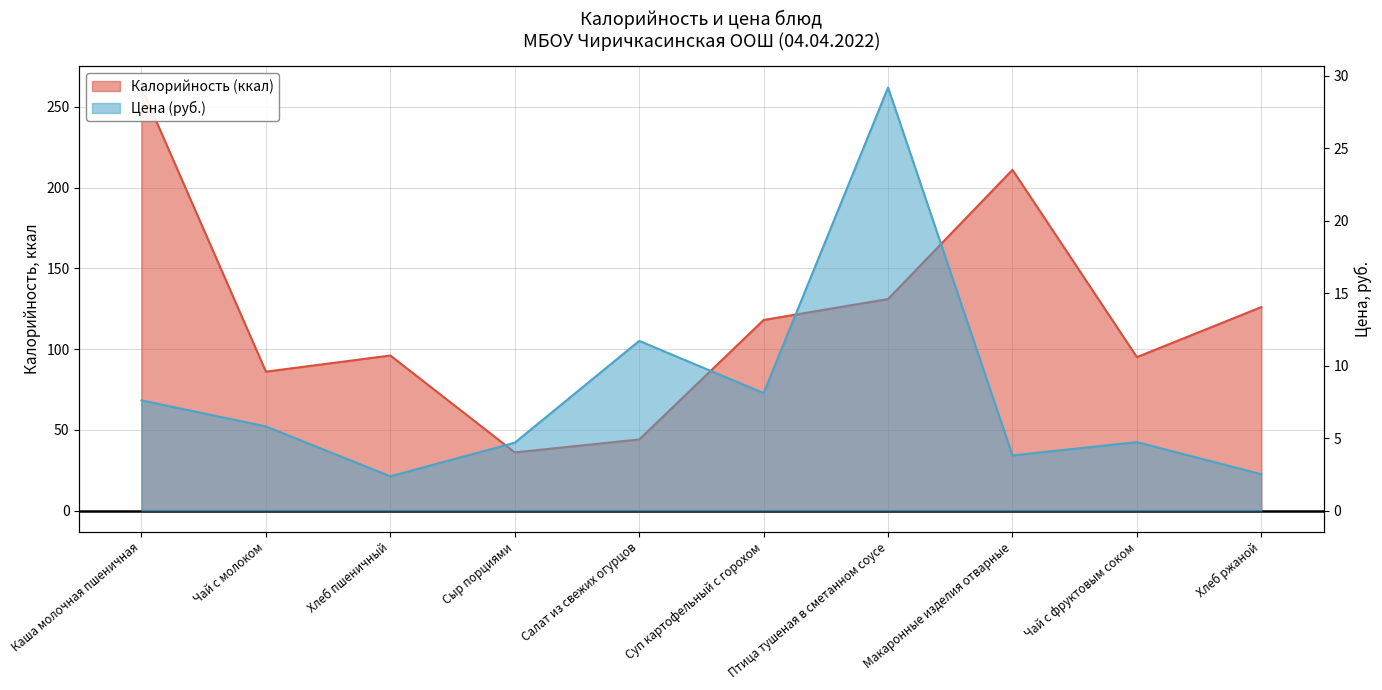

At which category does Калорийность reach its first local peak?

Хлеб пшеничный